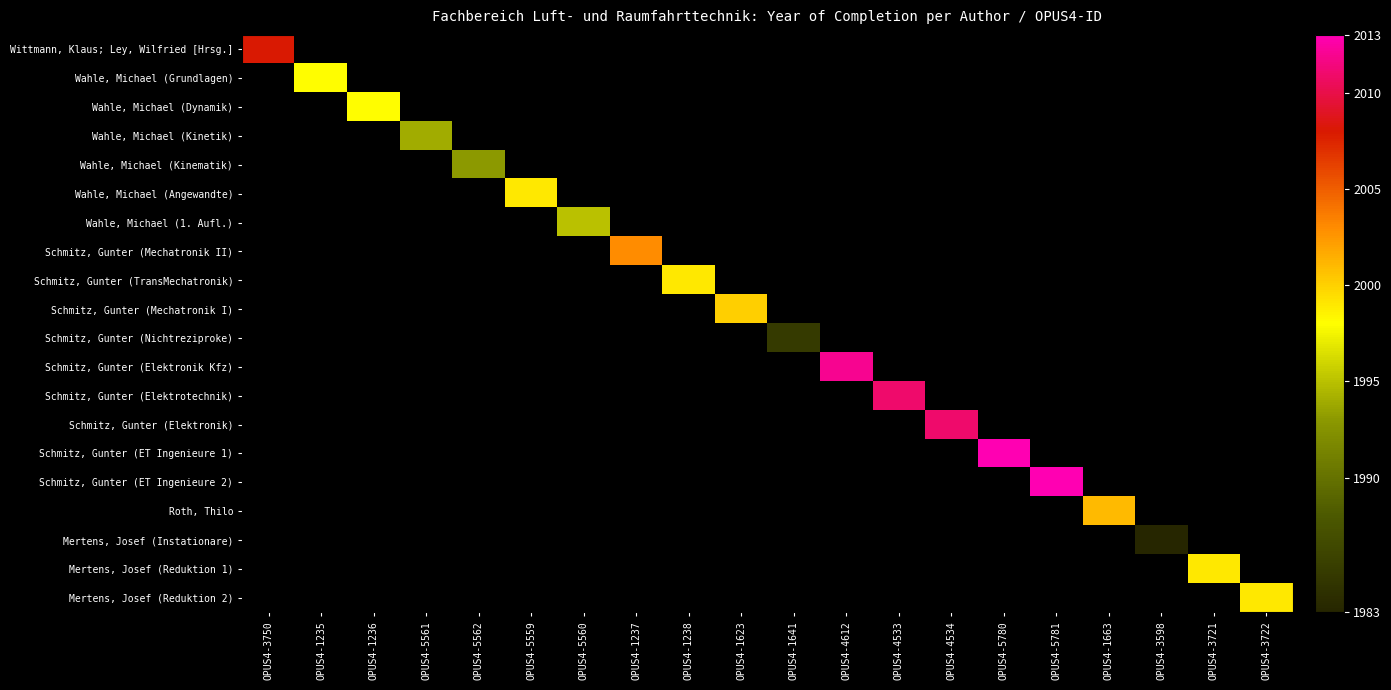

At which label does Wahle, Michael (Angewandte) reach its minimum?

OPUS4-3750